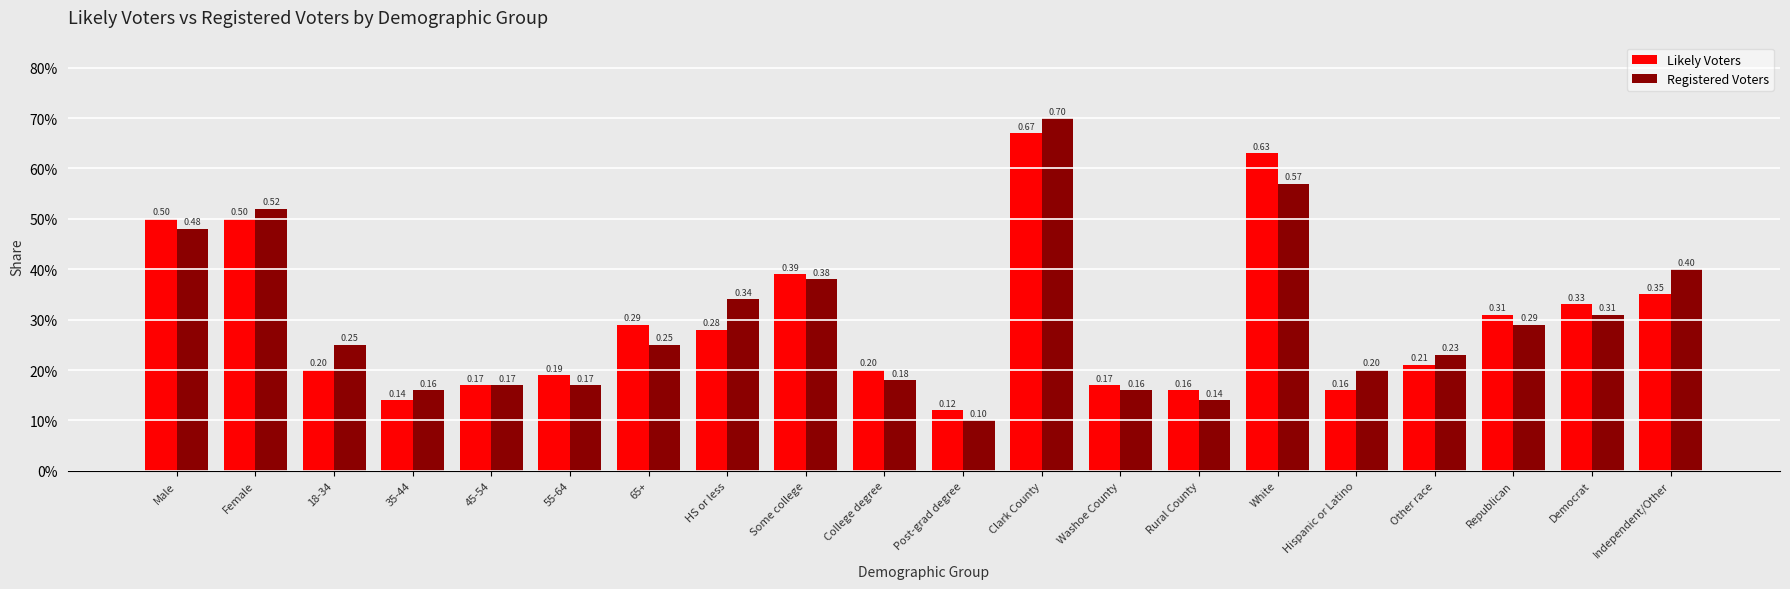

What is the value of the Likely Voters bar at the 14th from the left?

0.2